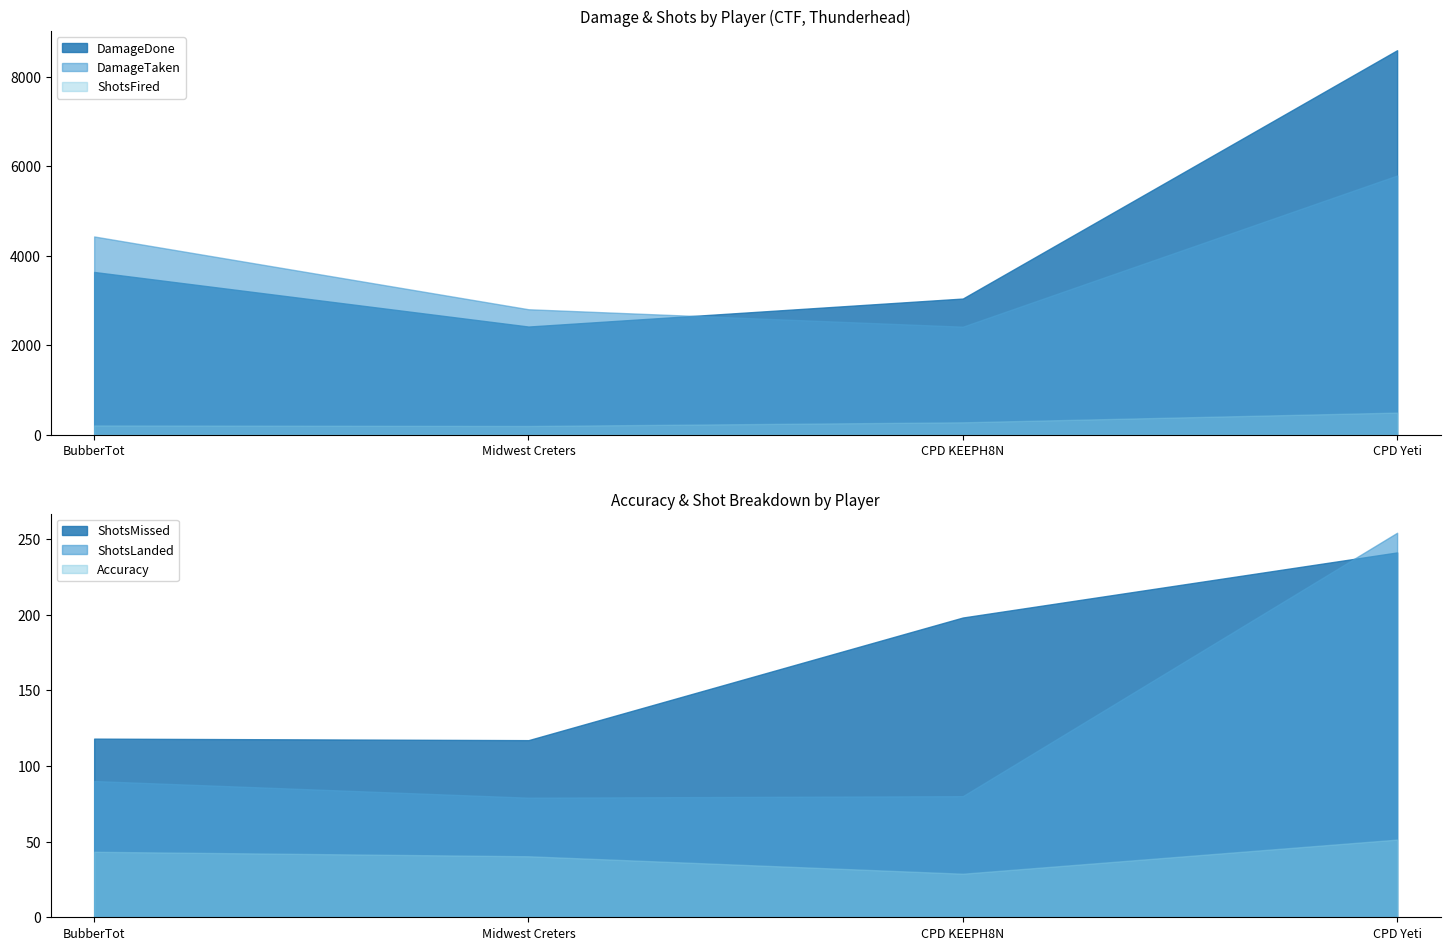

How many distinct data groups are displayed?

6